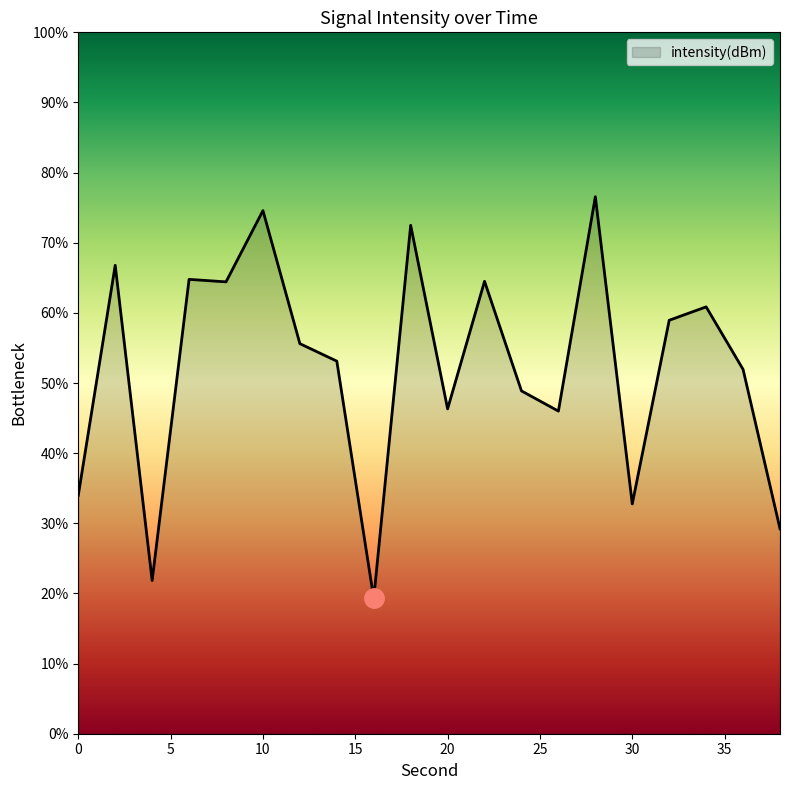

Count the number of data series in this chart.

1